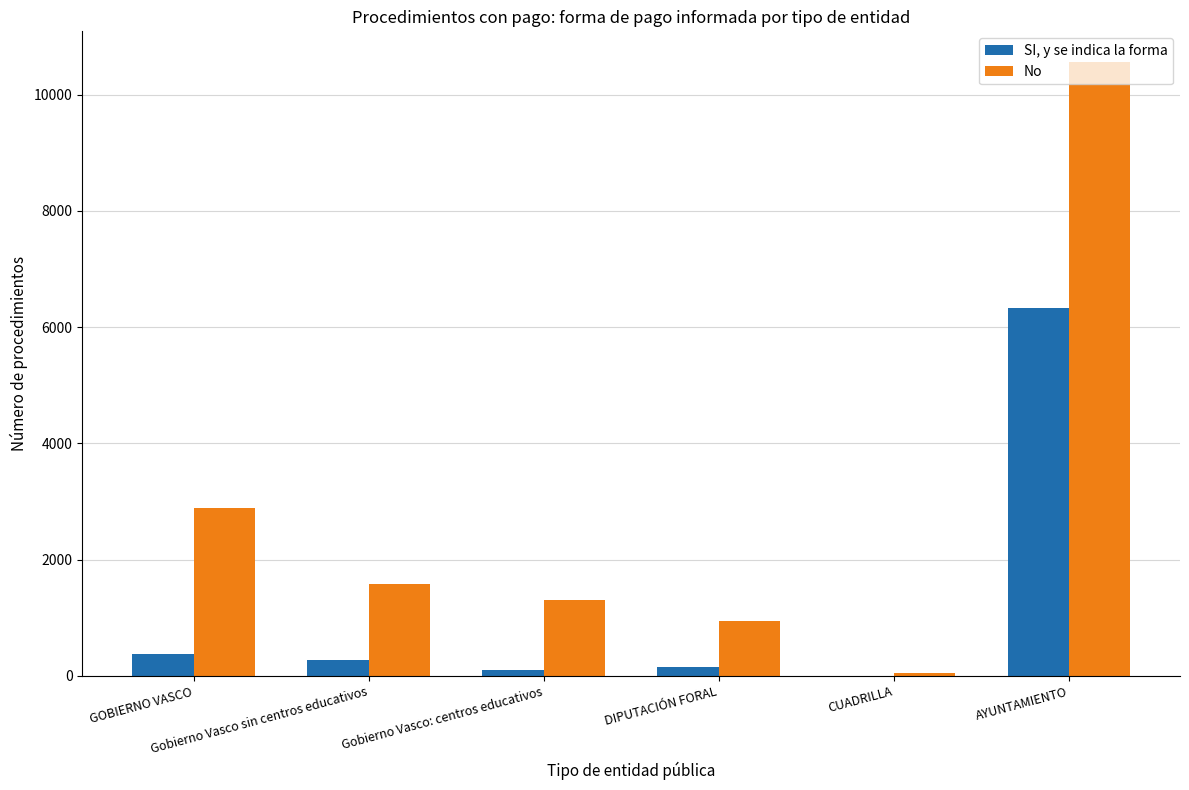

Reading left to right, extract all data points from this chart.

SI, y se indica la forma: GOBIERNO VASCO=375	Gobierno Vasco sin centros educativos=274	Gobierno Vasco: centros educativos=101	DIPUTACIÓN FORAL=149	CUADRILLA=2	AYUNTAMIENTO=6327
No: GOBIERNO VASCO=2895	Gobierno Vasco sin centros educativos=1589	Gobierno Vasco: centros educativos=1306	DIPUTACIÓN FORAL=944	CUADRILLA=48	AYUNTAMIENTO=10559